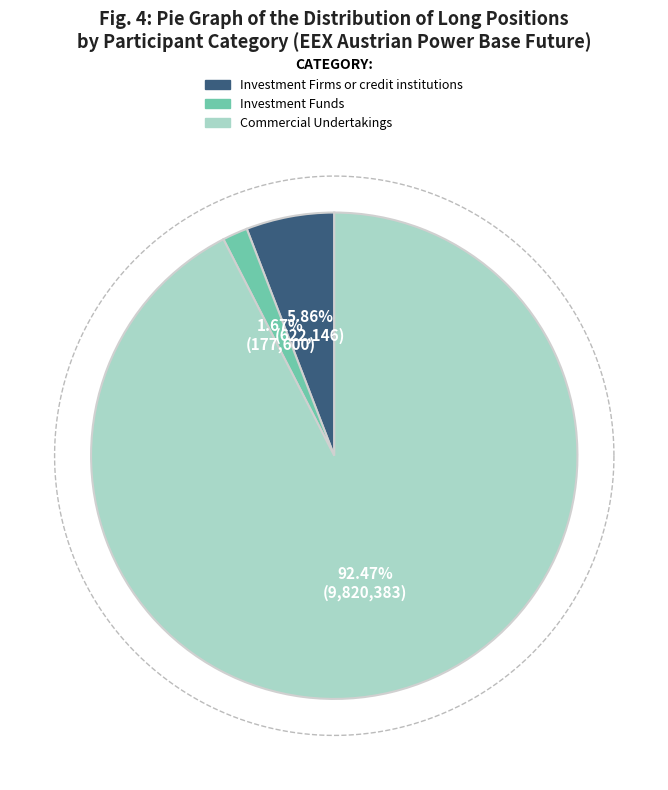

To the nearest percent, what portion does Investment Funds represent?

2%